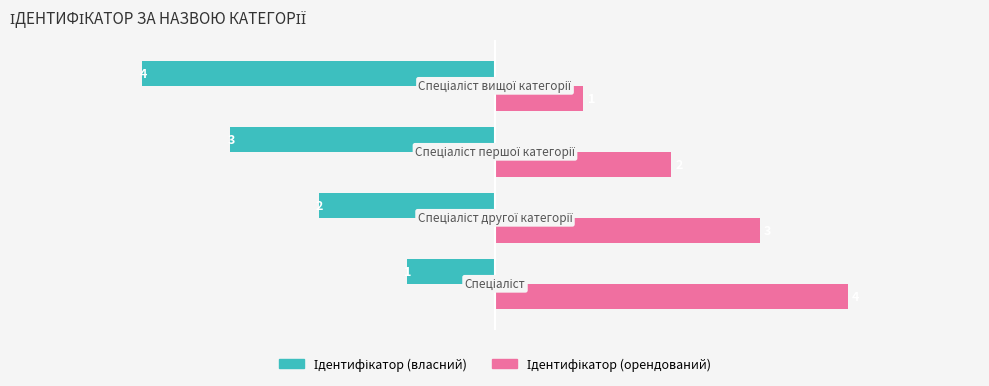

At how many categories does at least one series exceed 0?

4